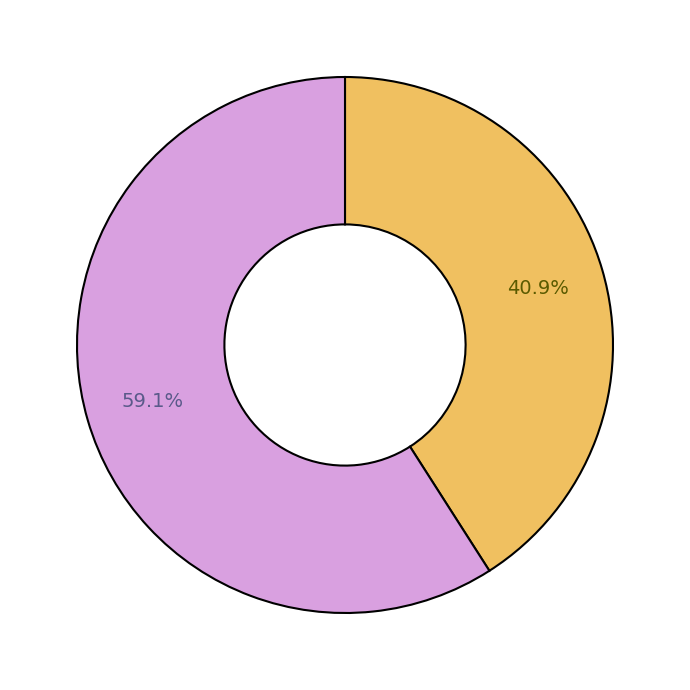

Is there any slice that represents more than half of the pie?

Yes